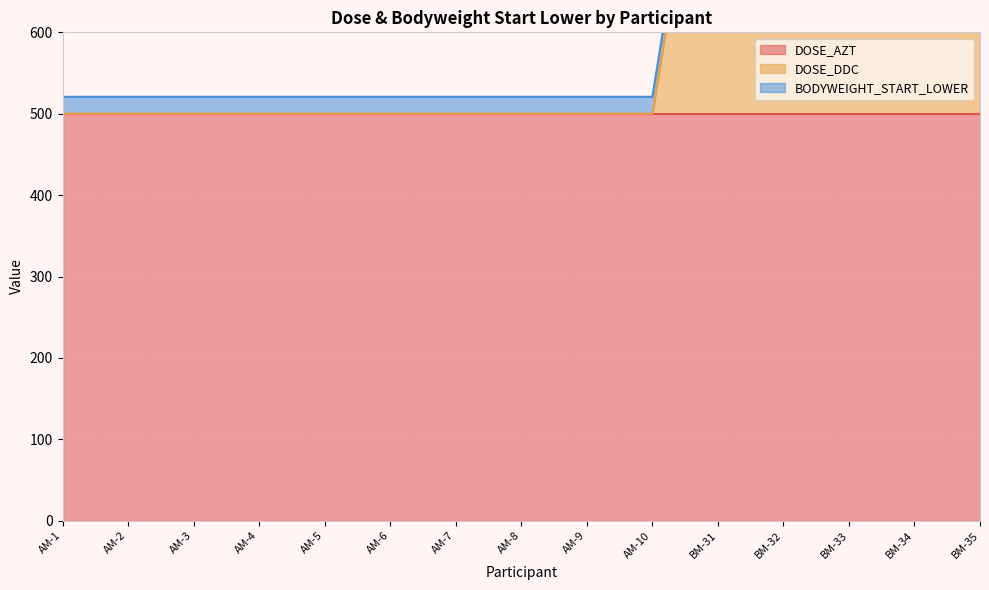

The DOSE_AZT series shows 302.5 at BM-32. True or false?

False